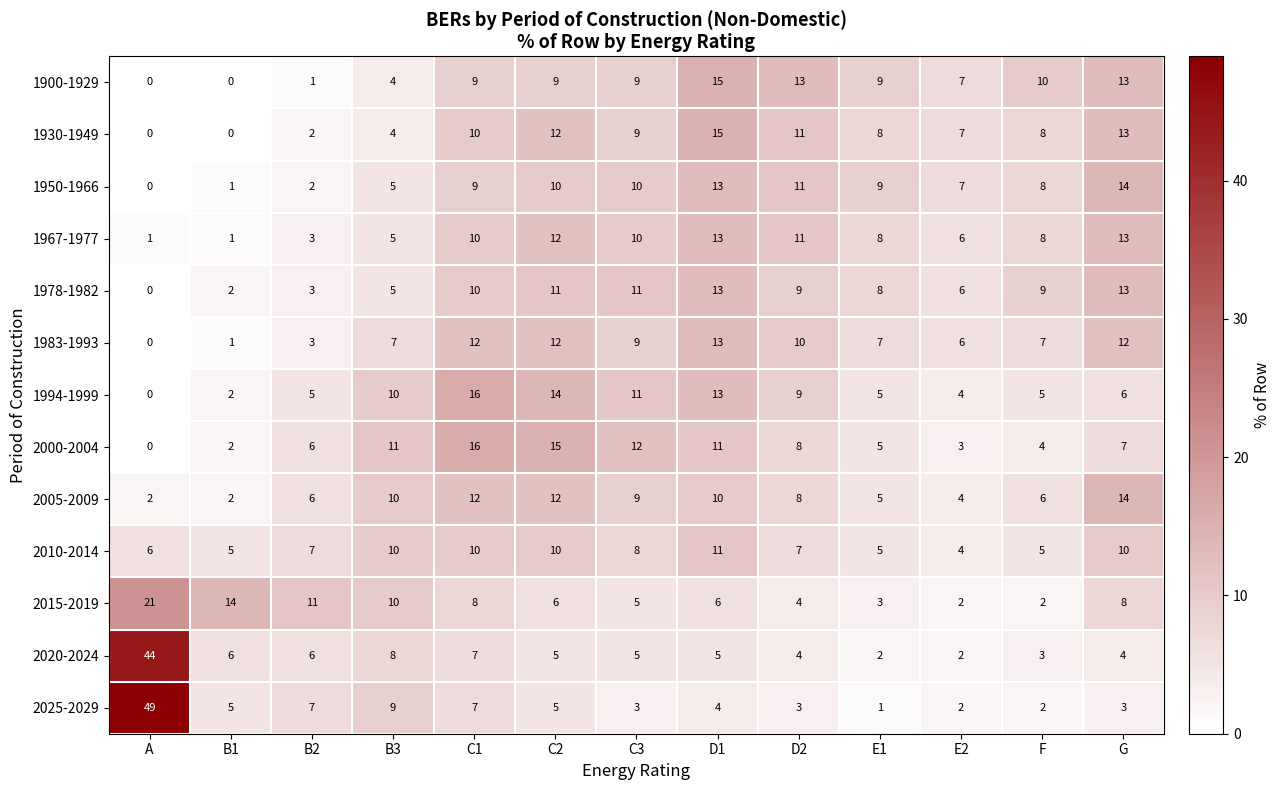

What is the sum of all 2005-2009 values?

100